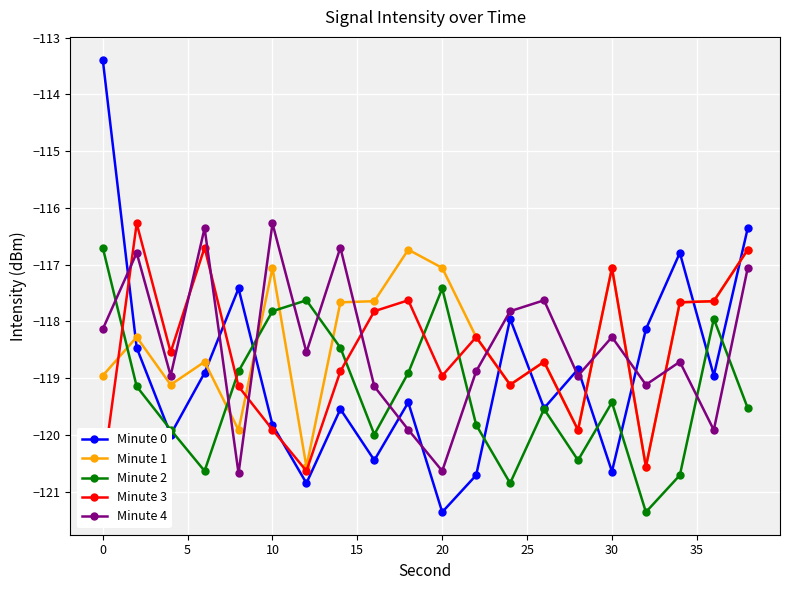

Which series ends up on top after the final intersection of Minute 0 and Minute 4?

Minute 0